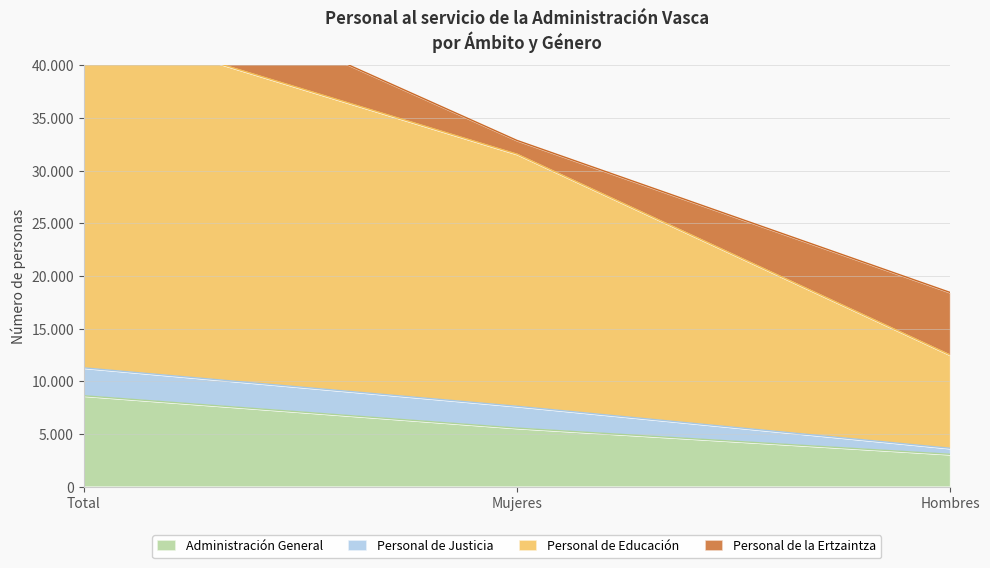

At how many categories does at least one series exceed 17149?

2